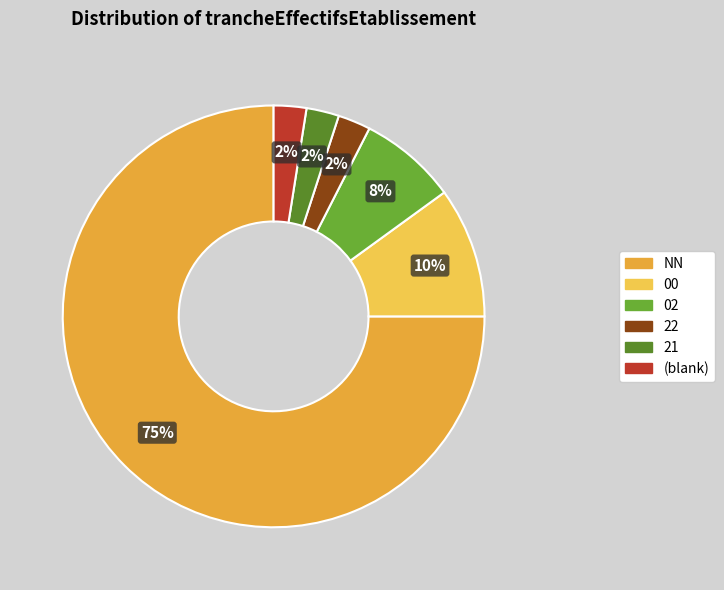

To the nearest percent, what is the average slice percentage?

17%